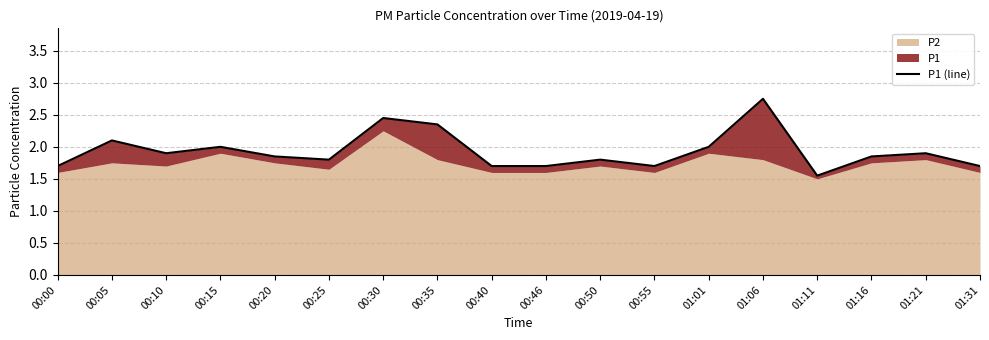

At which category does the chart reach its peak across all series?

01:06